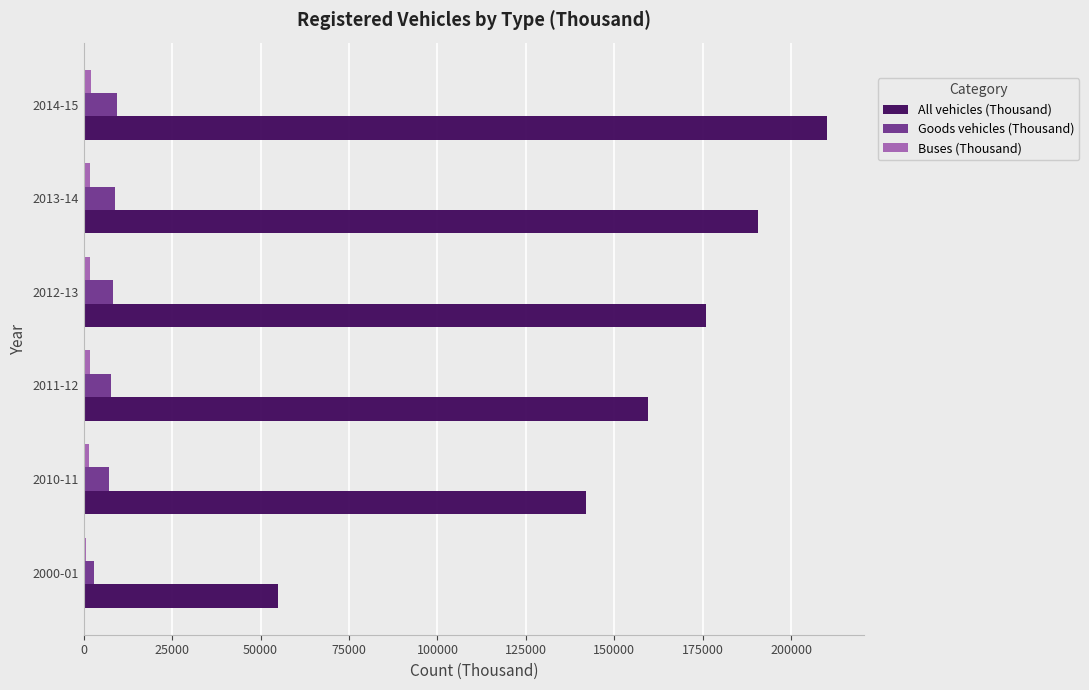

At which label is All vehicles (Thousand) closest to 132507?

2010-11